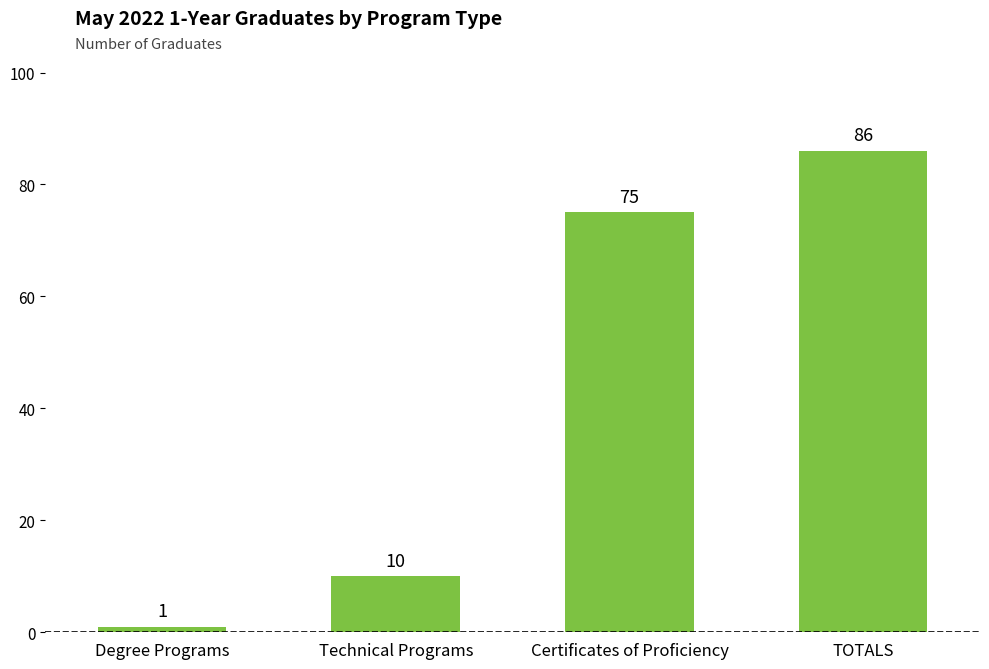

List the labels in order of value, smallest first.

Degree Programs, Technical Programs, Certificates of Proficiency, TOTALS